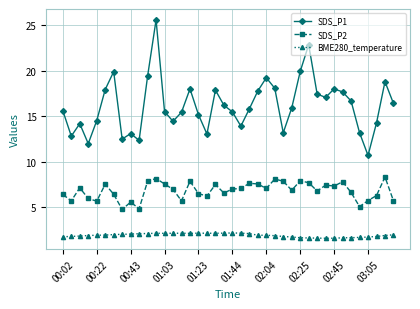

Is this an area chart (filled region under the line)?

No